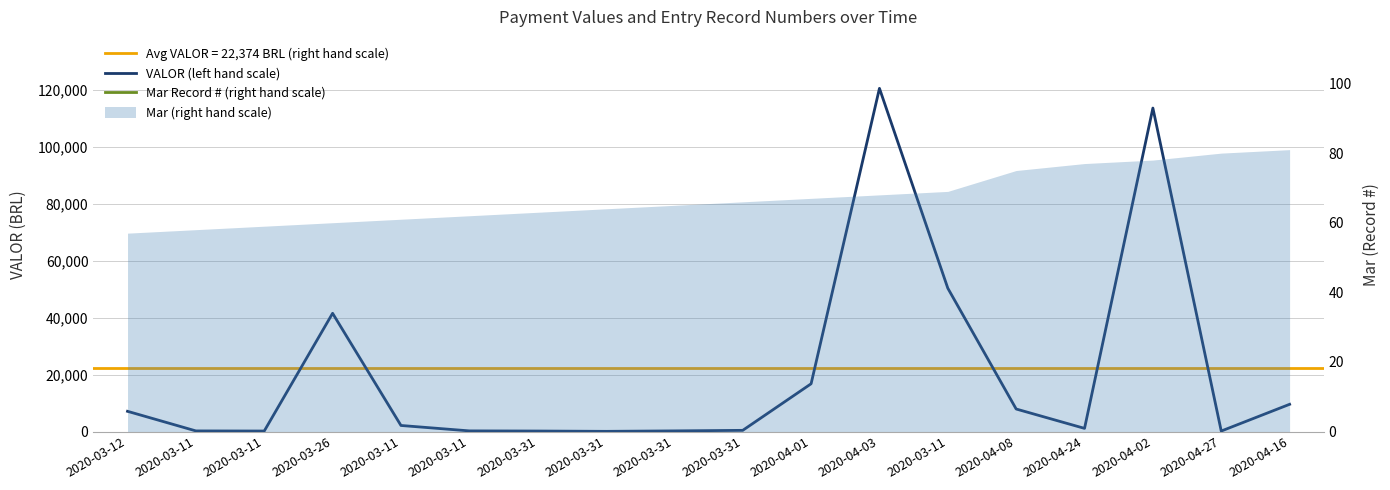

Does the chart display data point markers on the line(s)?

No